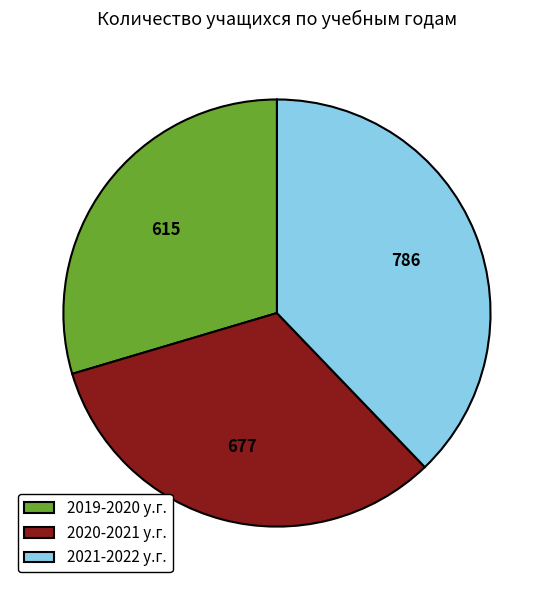

How many segments does this pie chart have?

3